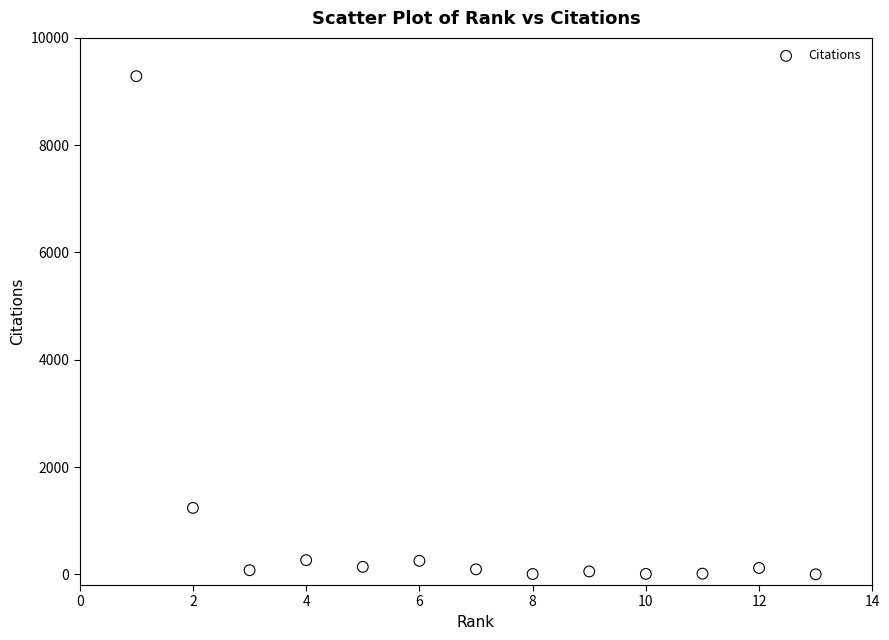

What is the range of Y values (max minus min)?

9286